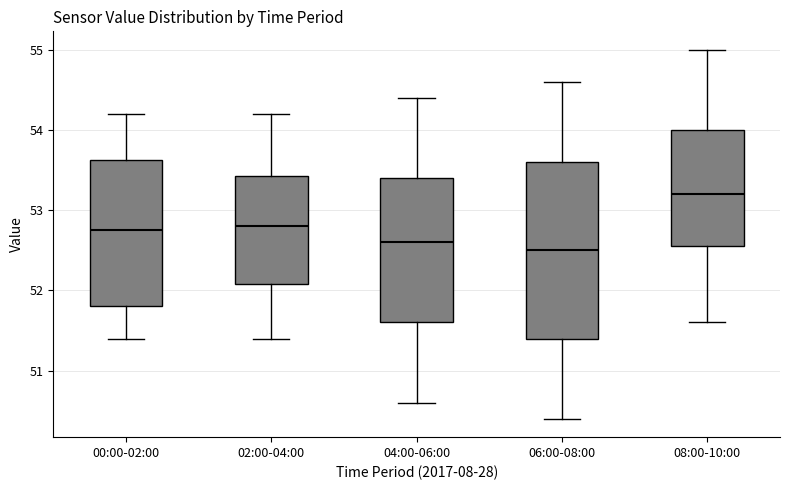

Where is the upper edge of the box for 02:00-04:00 on the y-axis? The values are not printed on the chart, so give them approximately, as read against the axis.

53.4